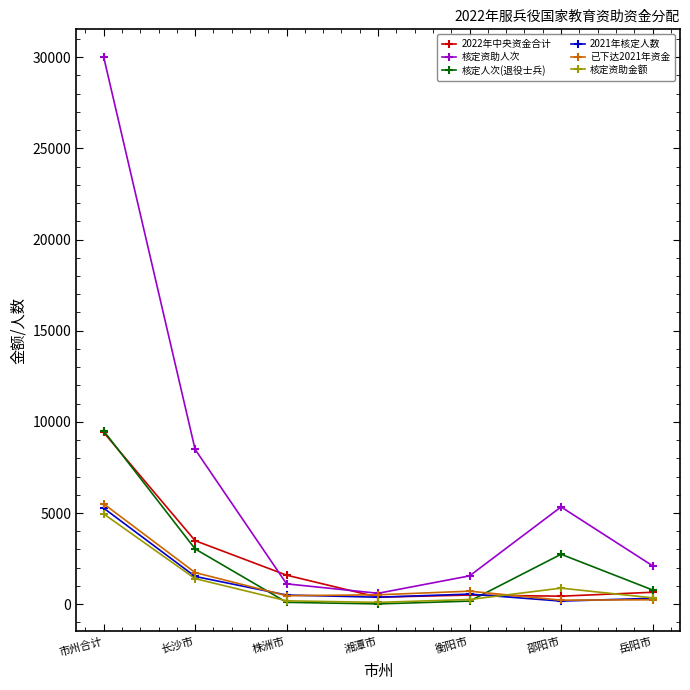

True or false: 核定资助人次 has more than 2 interior local peaks.

False